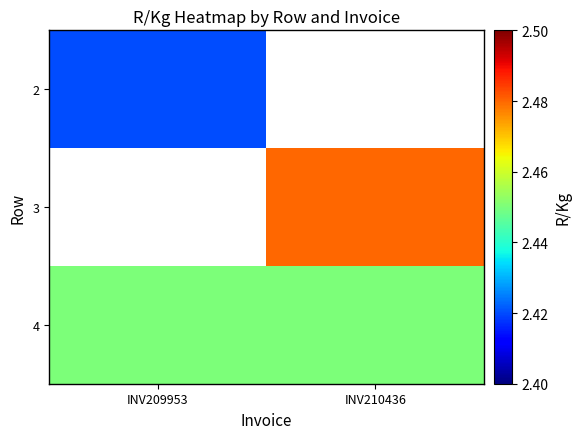

True or false: 2 has a value of 2.4 at INV209953.

True